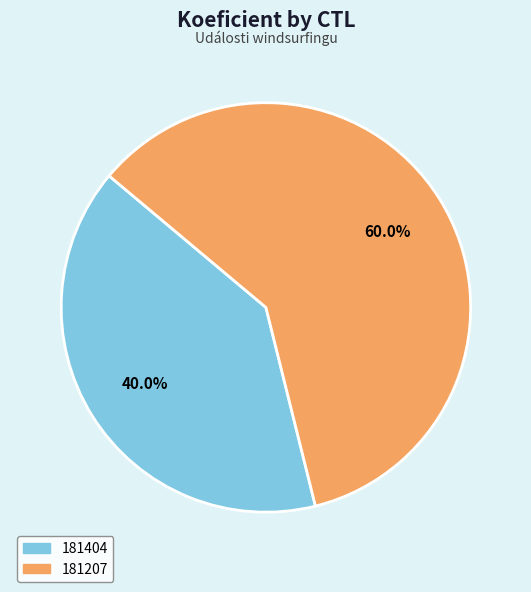

Which category accounts for the majority?

181207